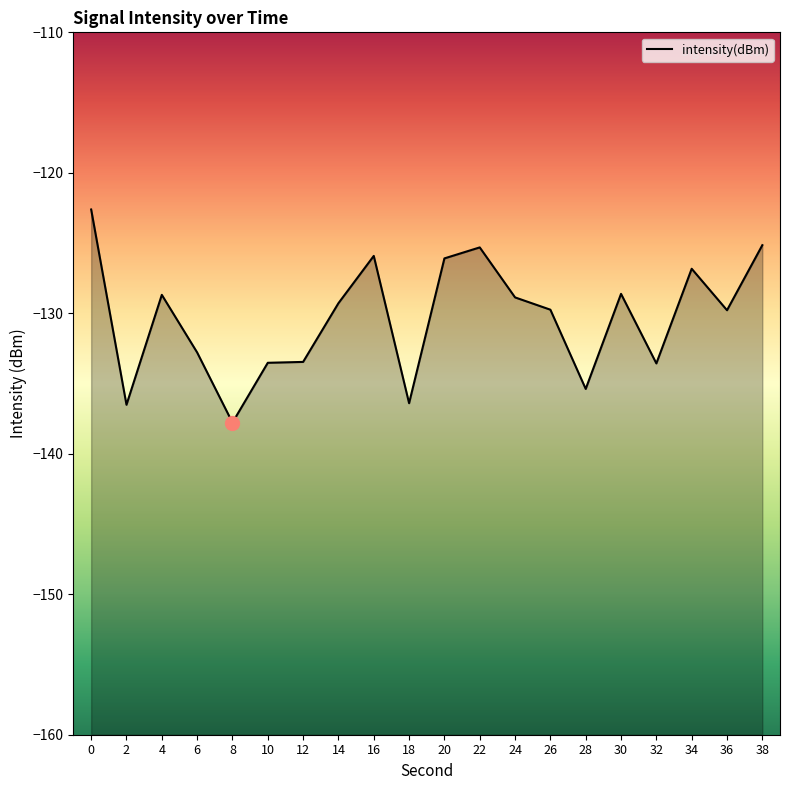

What is the minimum value shown in the chart?

-137.8